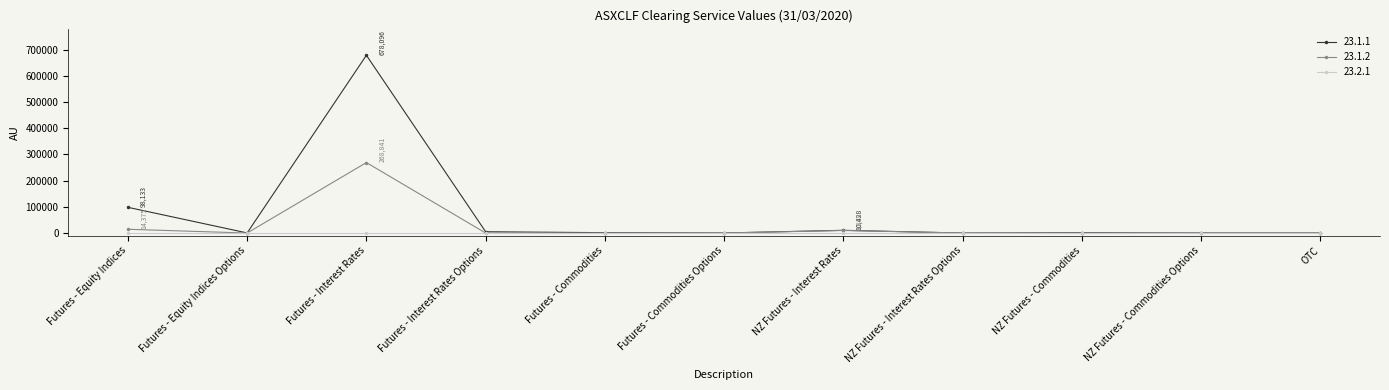

At which category is the sum across all series the highest?

Futures - Interest Rates